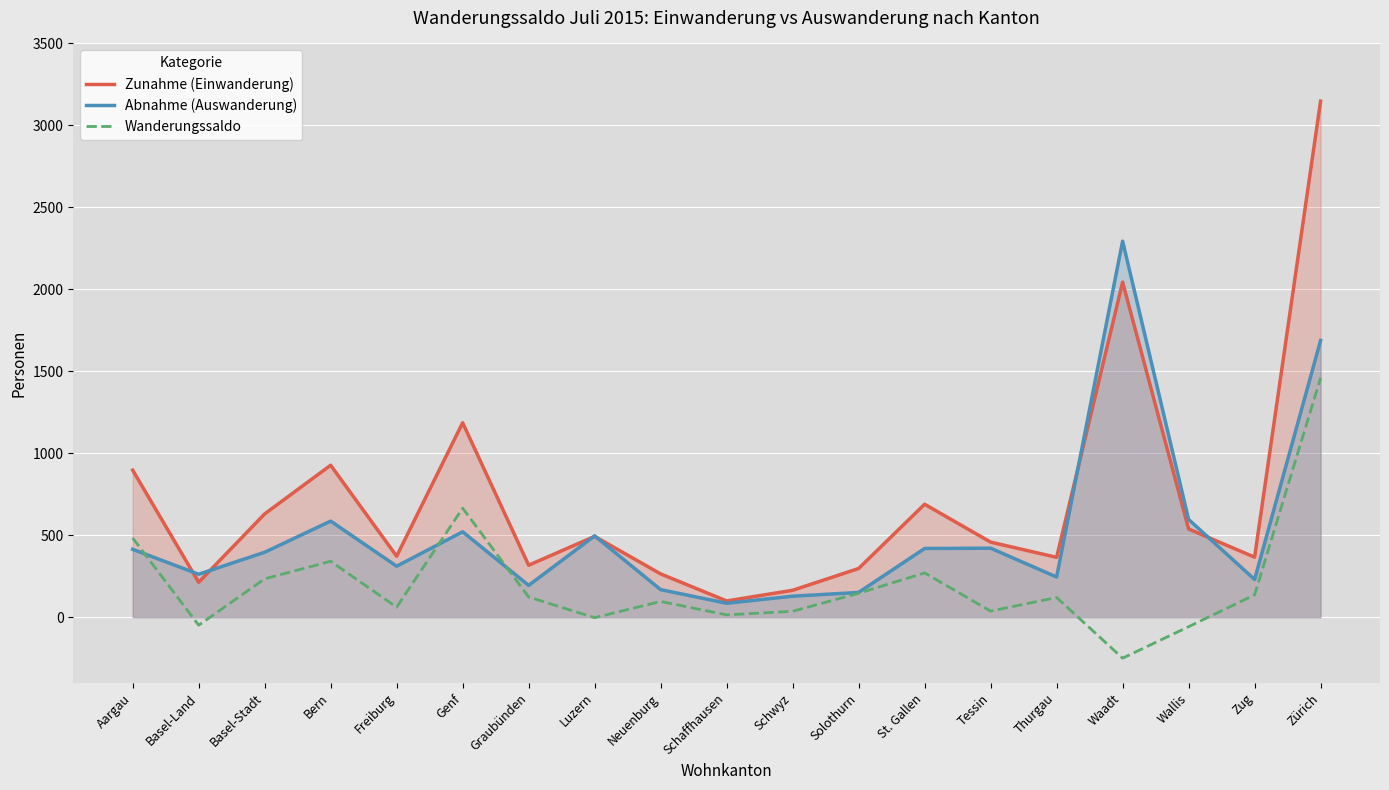

In Zunahme (Einwanderung), how many points are lower than both neighbors (excluding endpoints)?

6